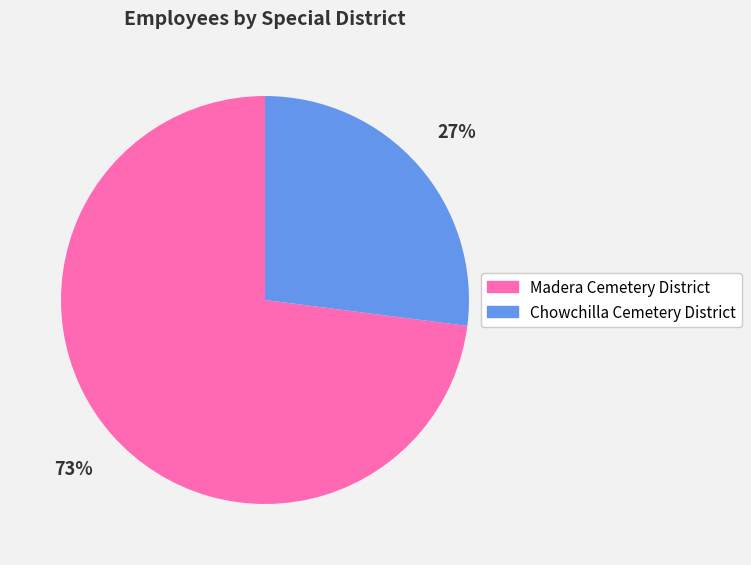

What percentage is the Madera Cemetery District slice, to the nearest percent?

73%